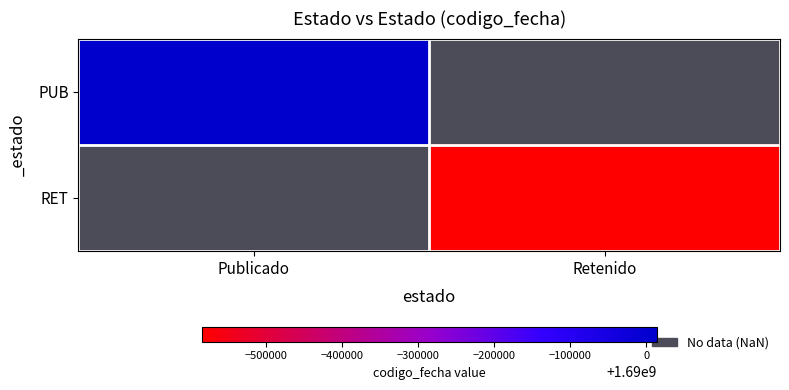

At how many categories does at least one series exceed 1689584971?

1